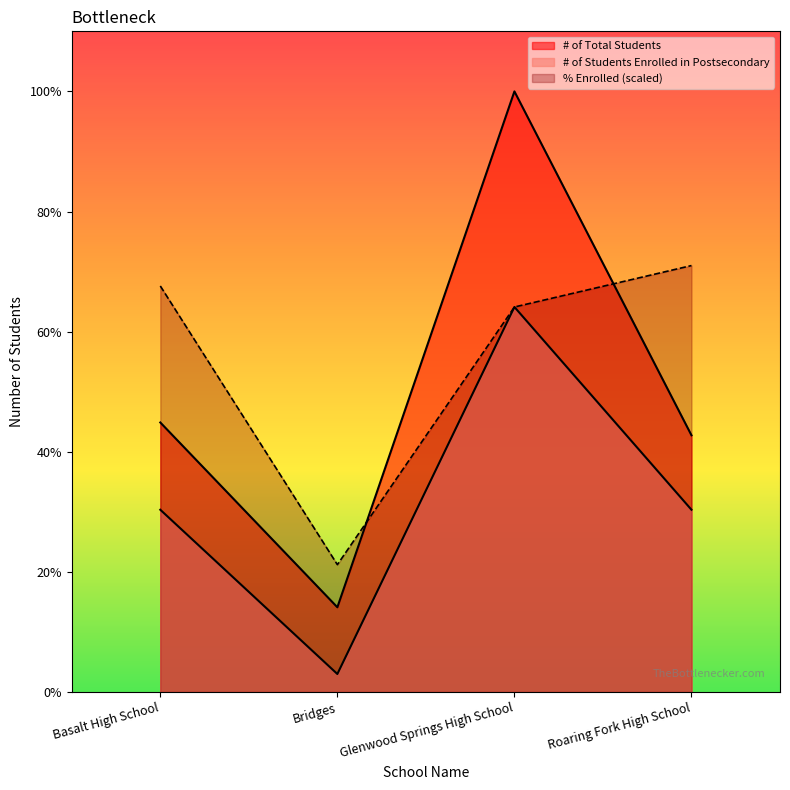

At how many categories does at least one series exceed 125?

1